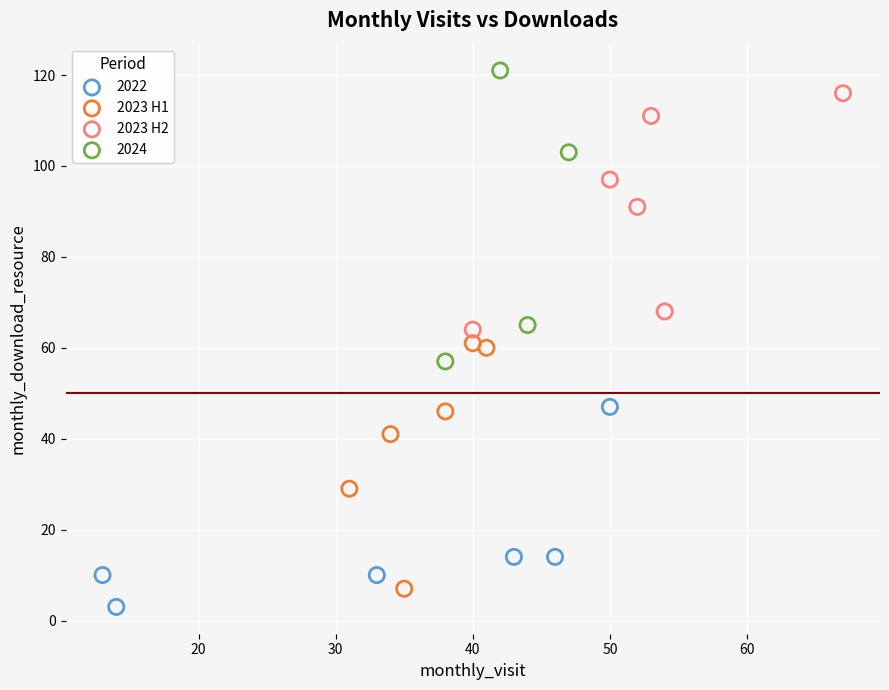

What are all the series names shown in the legend?

2022, 2023 H1, 2023 H2, 2024